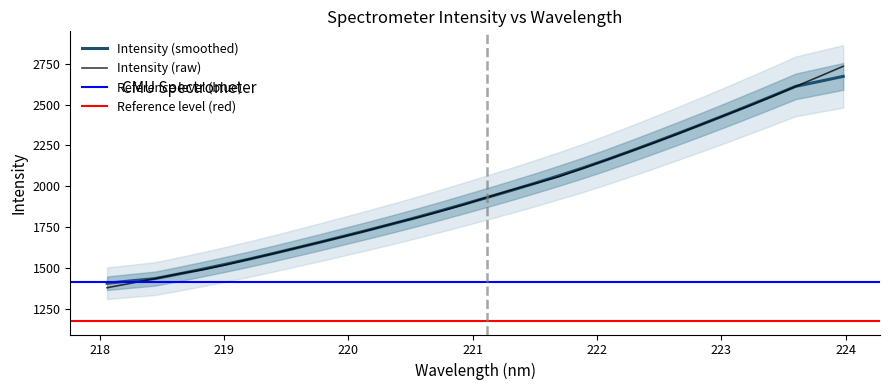

Between 220.5444 and 223.7895, which is larger?

223.7895